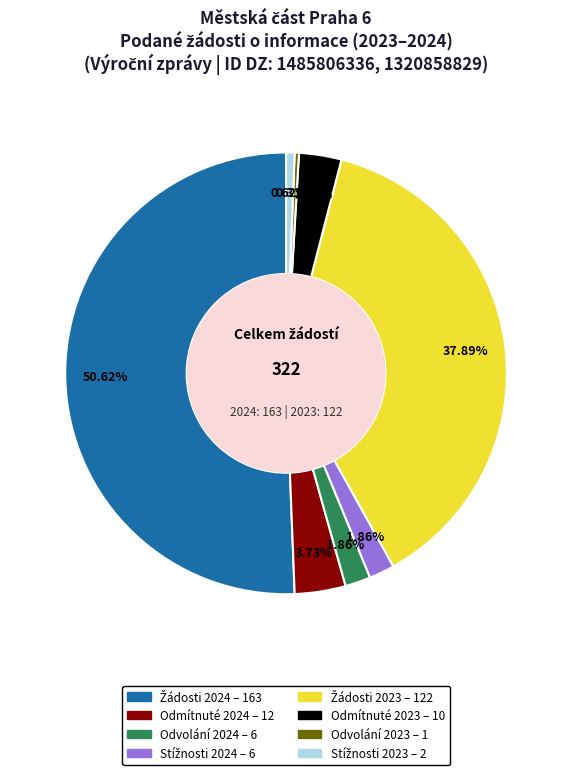

Count the number of slices in the pie.

8